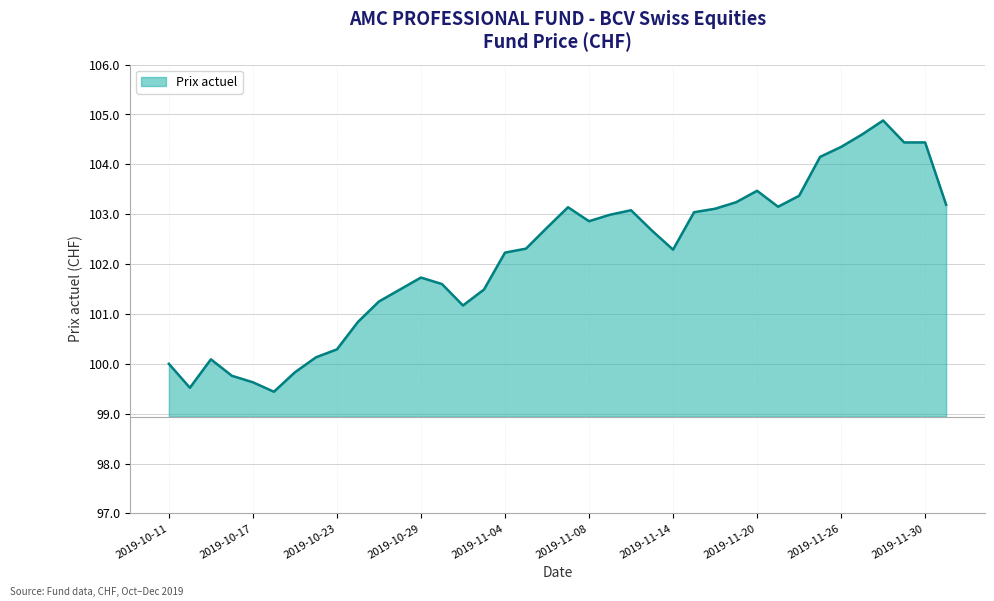

What is the smallest value displayed?

99.4